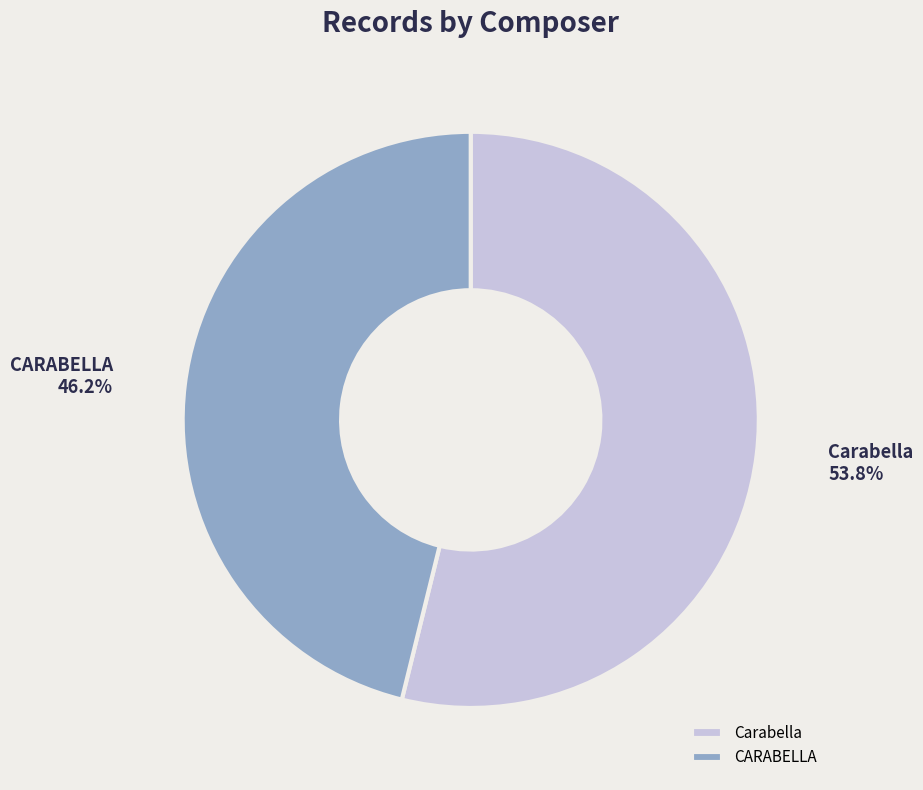

True or false: CARABELLA accounts for 46% of the total.

True